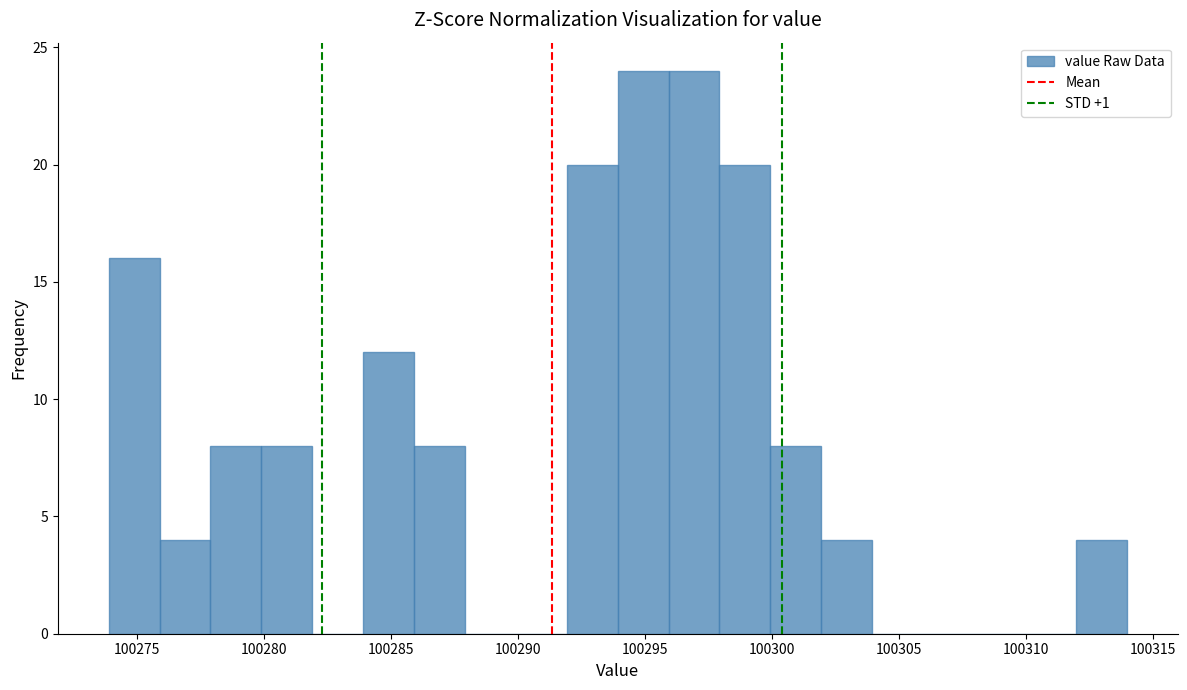

What is the height of the bar covering 100292 to 100294 on the x-axis? Neither the bar edges nor the heights are printed on the chart, so give them approximately, as read against the axes.

20